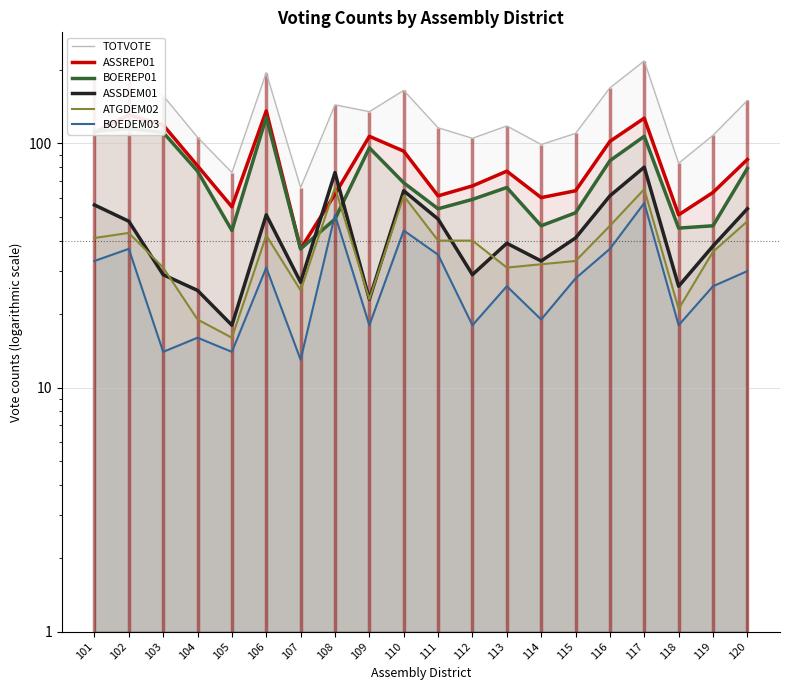

What is the value of the BOEDEM03 point at the 20th from the left?

30